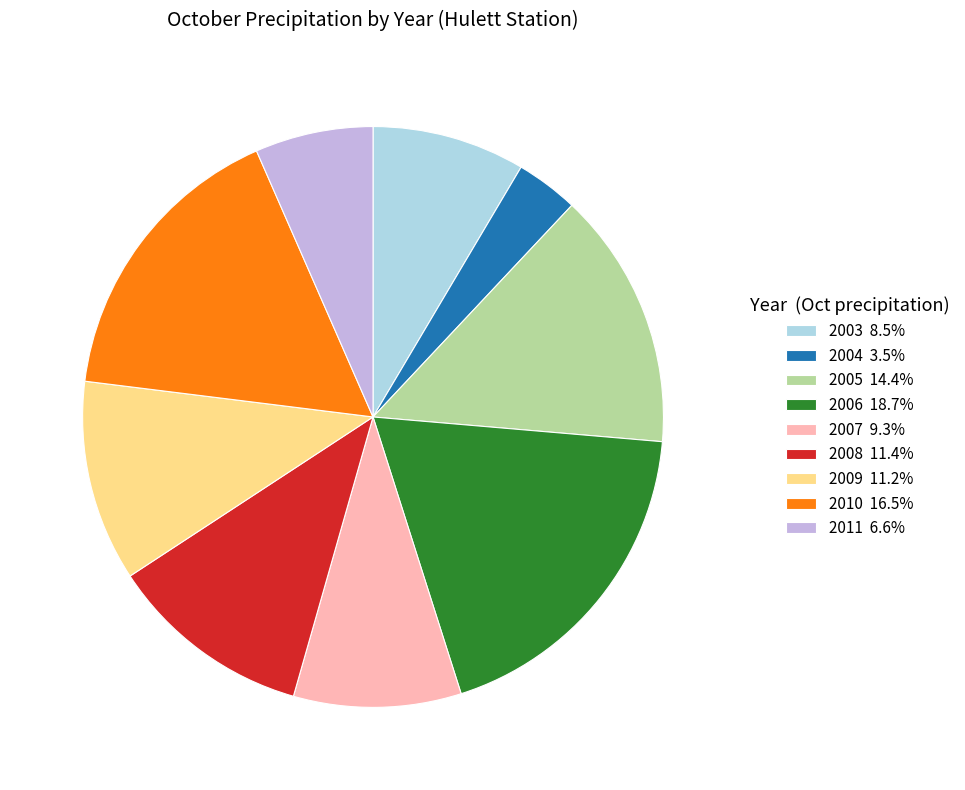

The 2007 slice represents 9% of the pie. True or false?

True